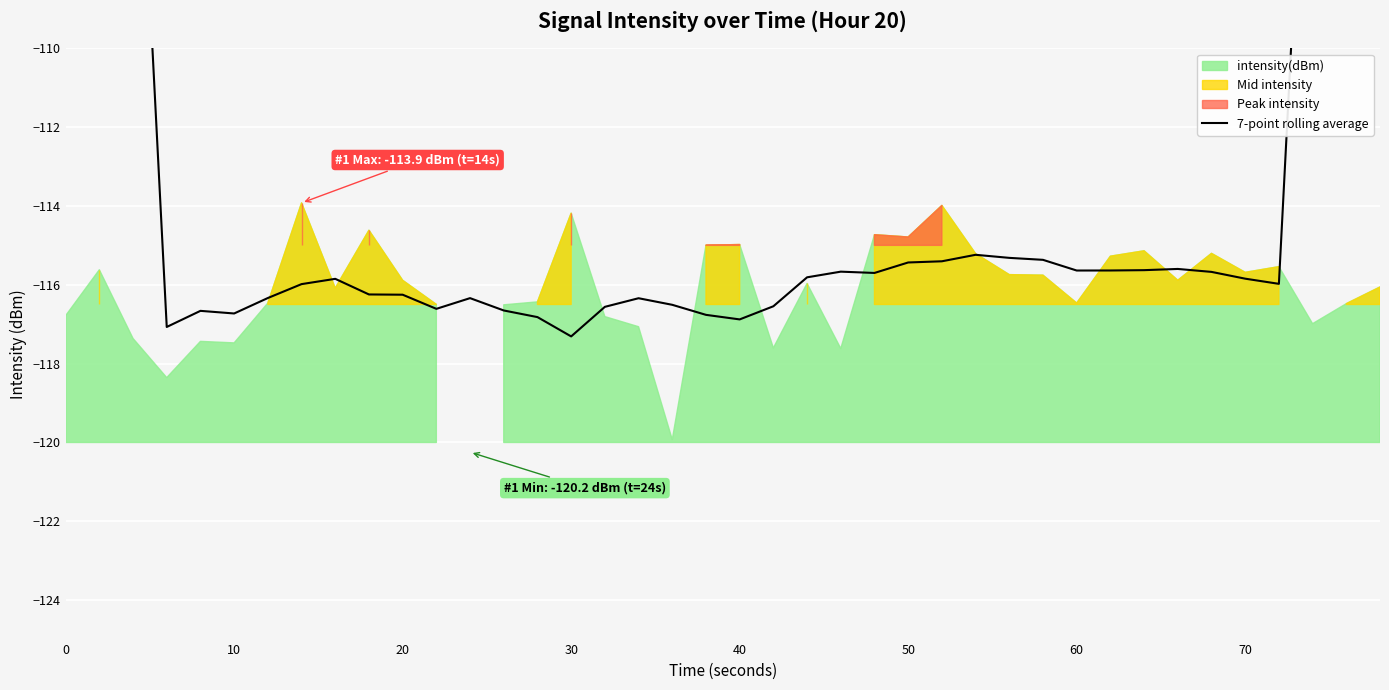

The chart shows a value of -60.0 at 19. True or false?

False